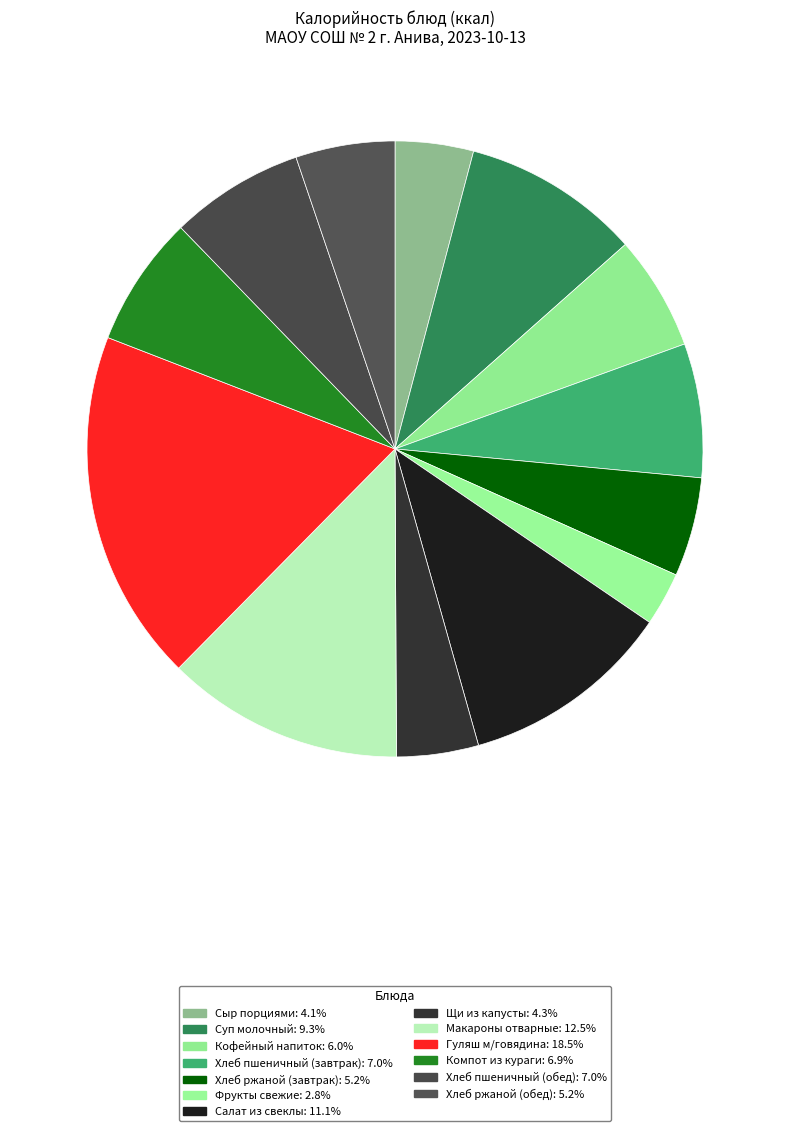

What percentage is the Суп молочный slice, to the nearest percent?

9%